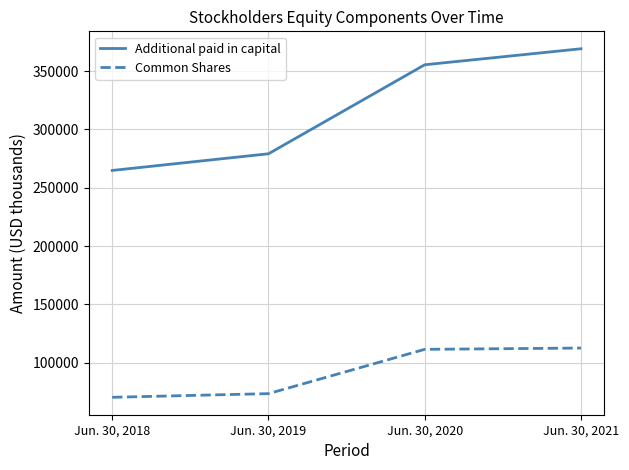

Does the chart have visible grid lines?

Yes